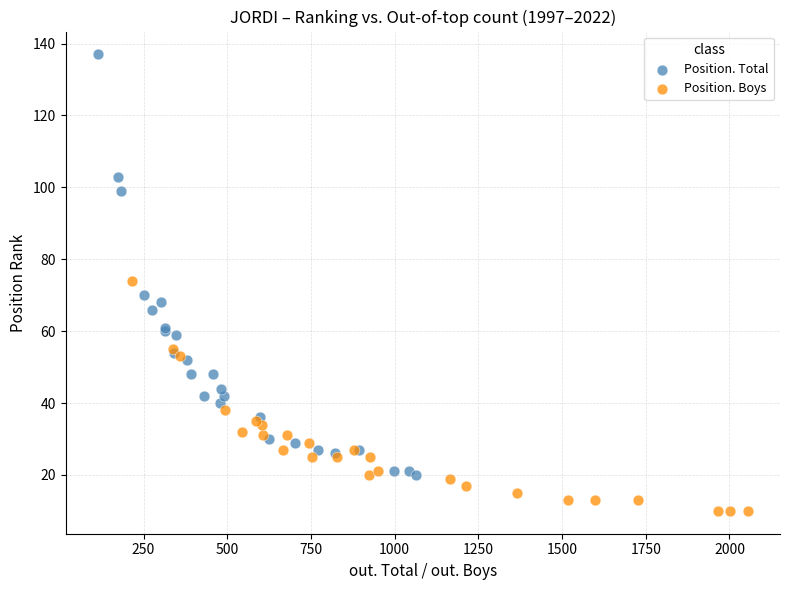

Which series has the widest spread of Y values?

Position. Total